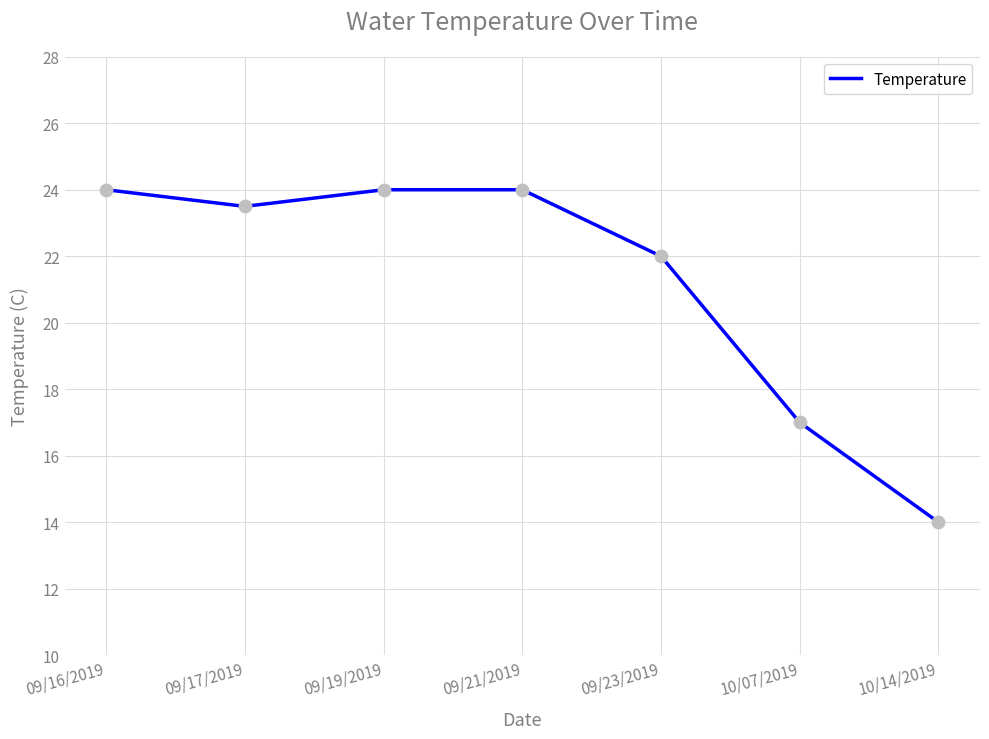

What is the ratio of the value at 09/23/2019 to the value at 09/21/2019?

0.9